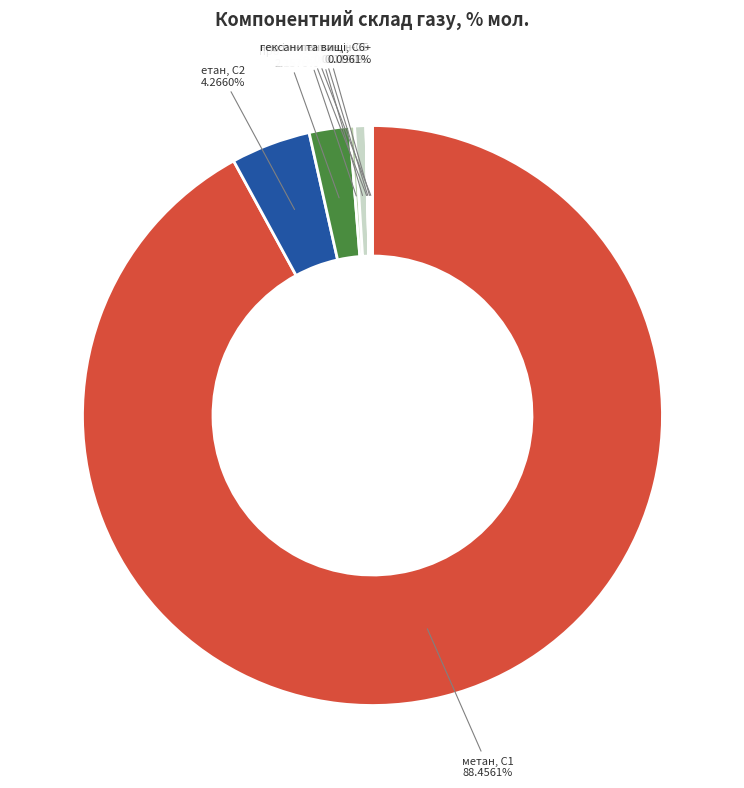

How many segments does this pie chart have?

9